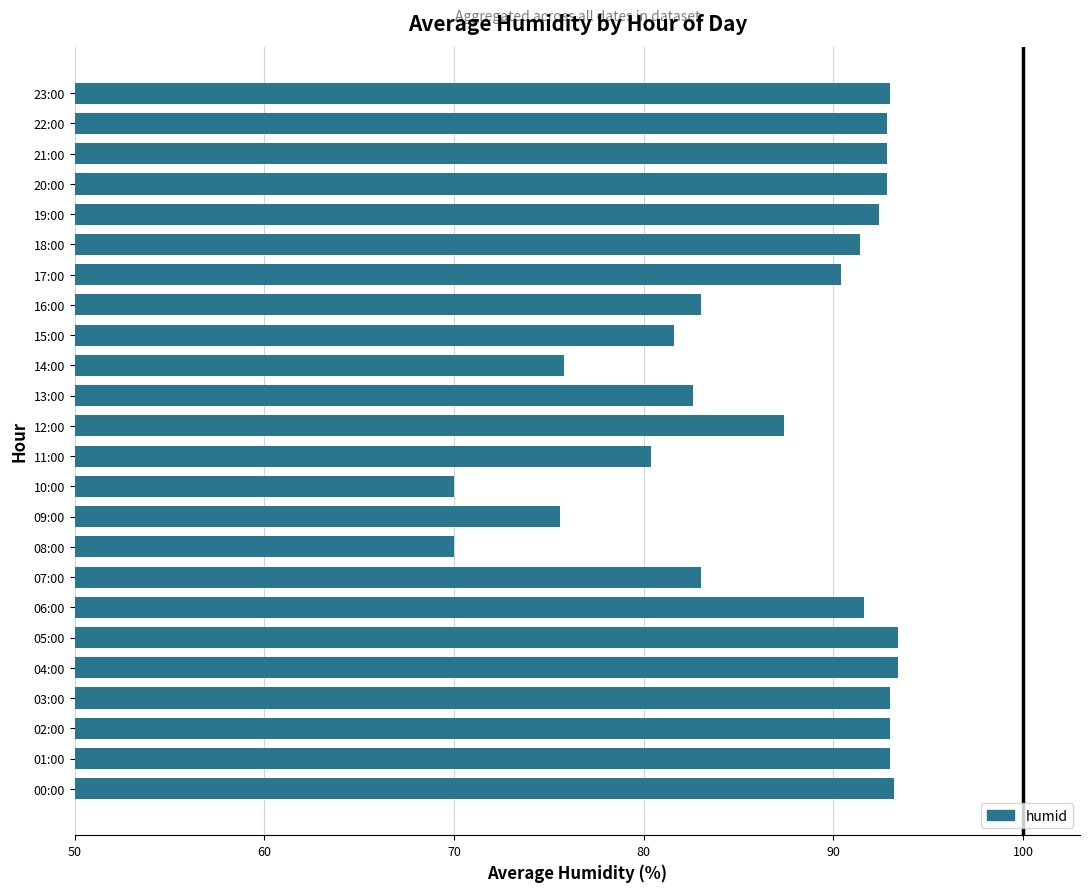

Approximately how many times larger is the value at 06:00 compared to 15:00?

1.1